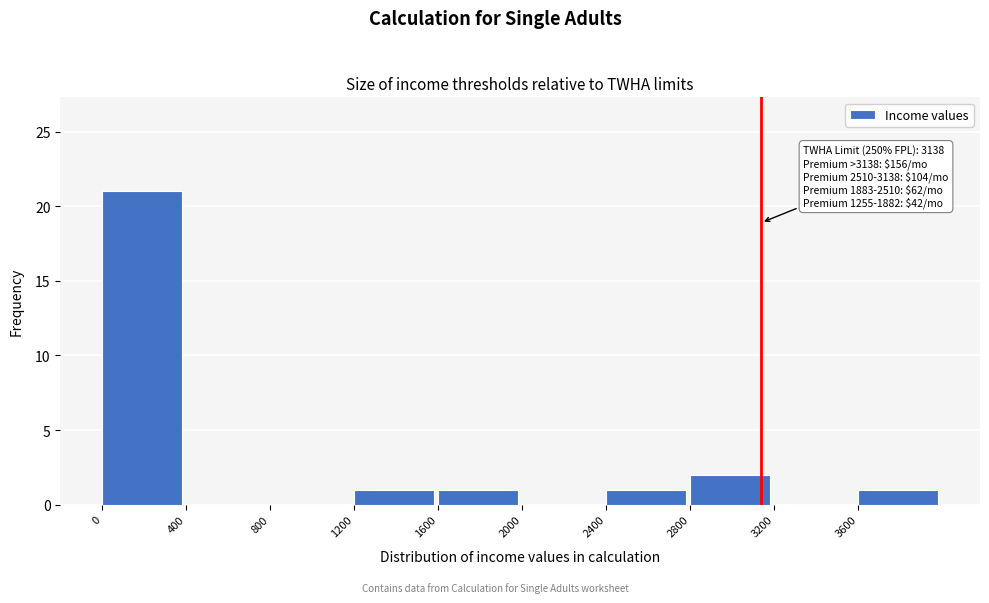

Over which range of the x-axis is the bar tallest?

0 to 400